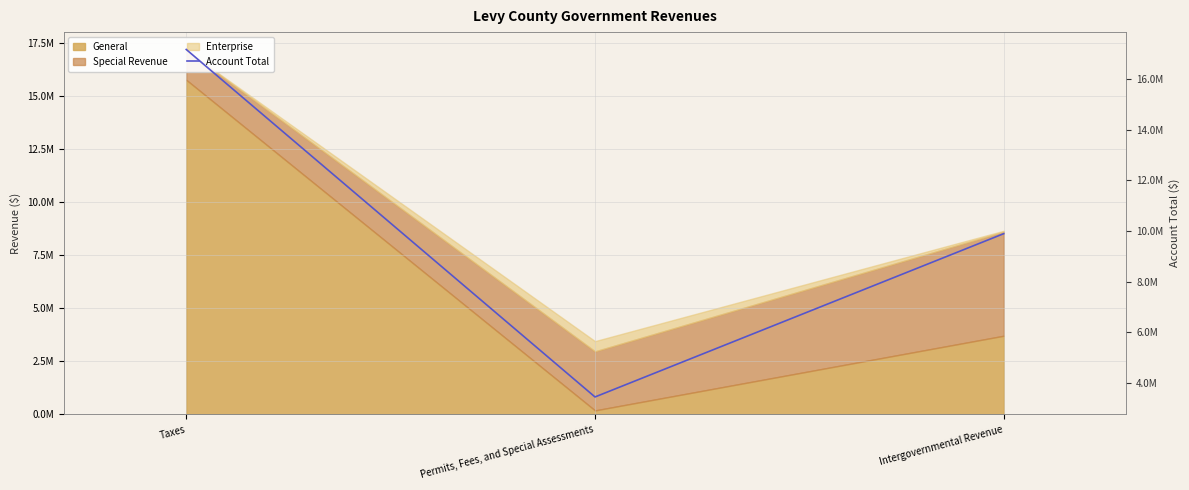

What is the change in value from Taxes to Intergovernmental Revenue?

-7270965